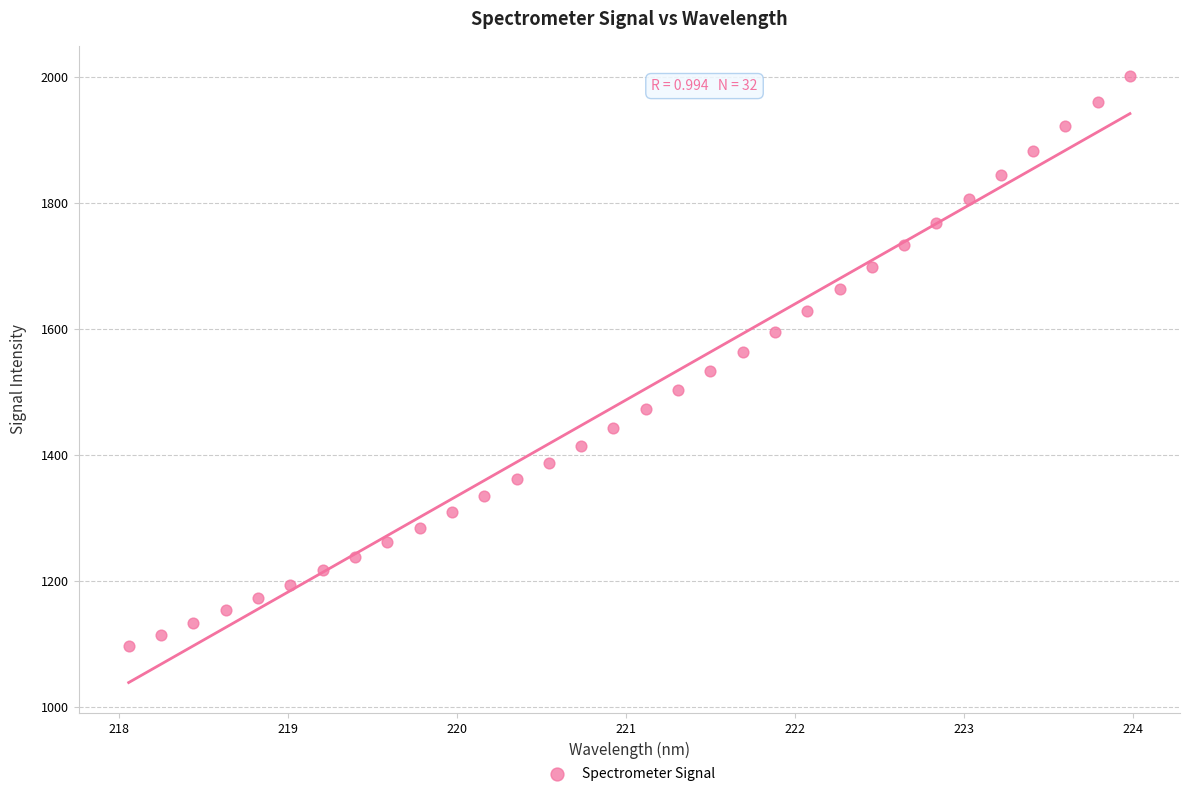

What is the range of X values (max minus min)?

5.9